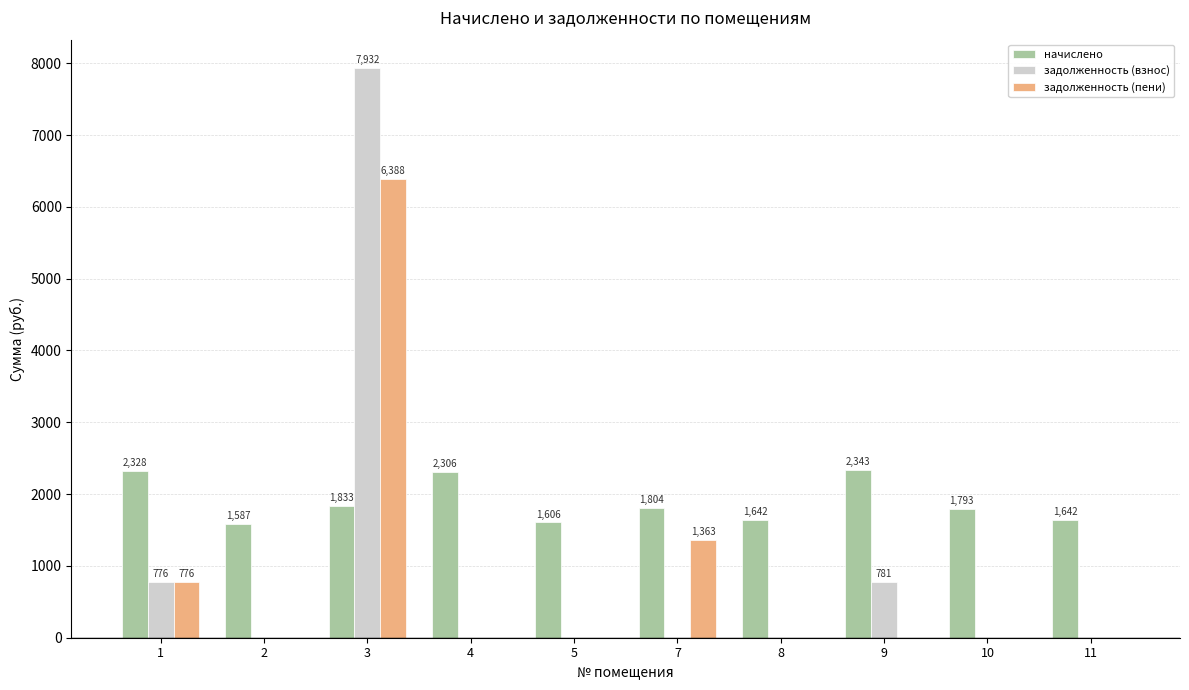

How many positive values does the задолженность (пени) series have?

3